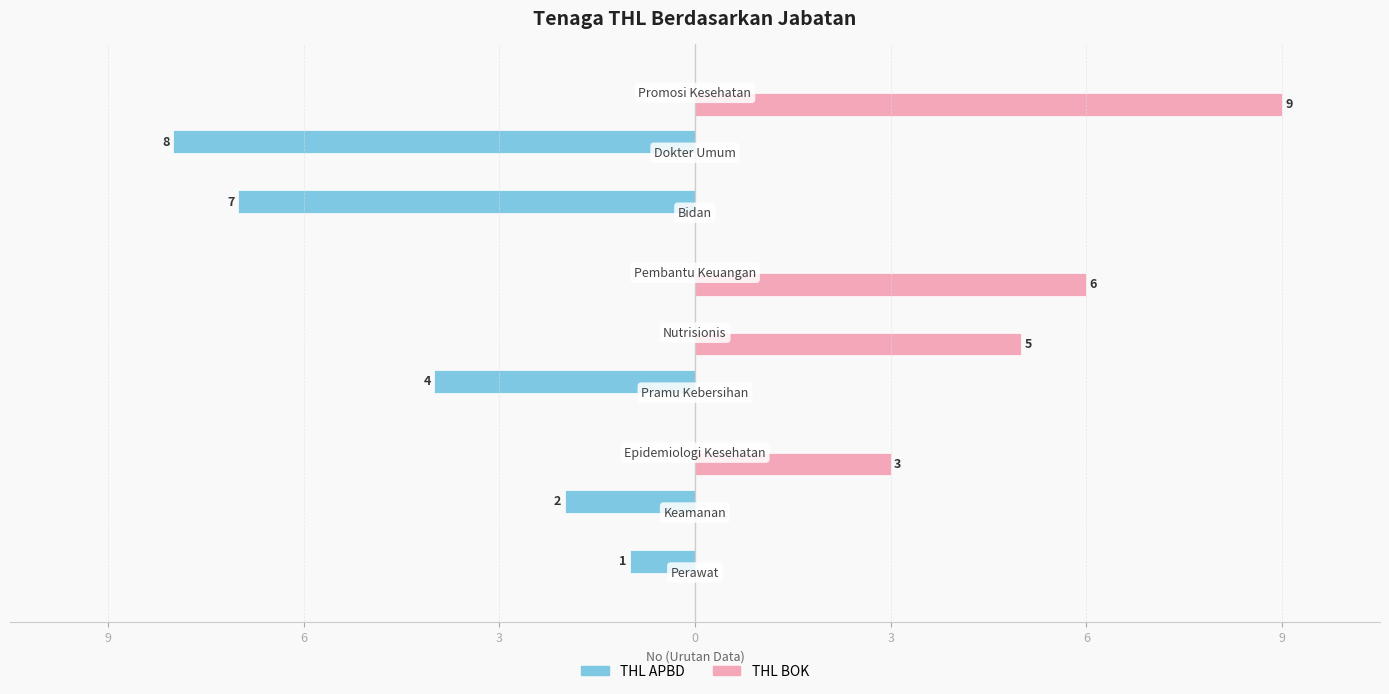

What is the minimum value shown in the chart?

-8